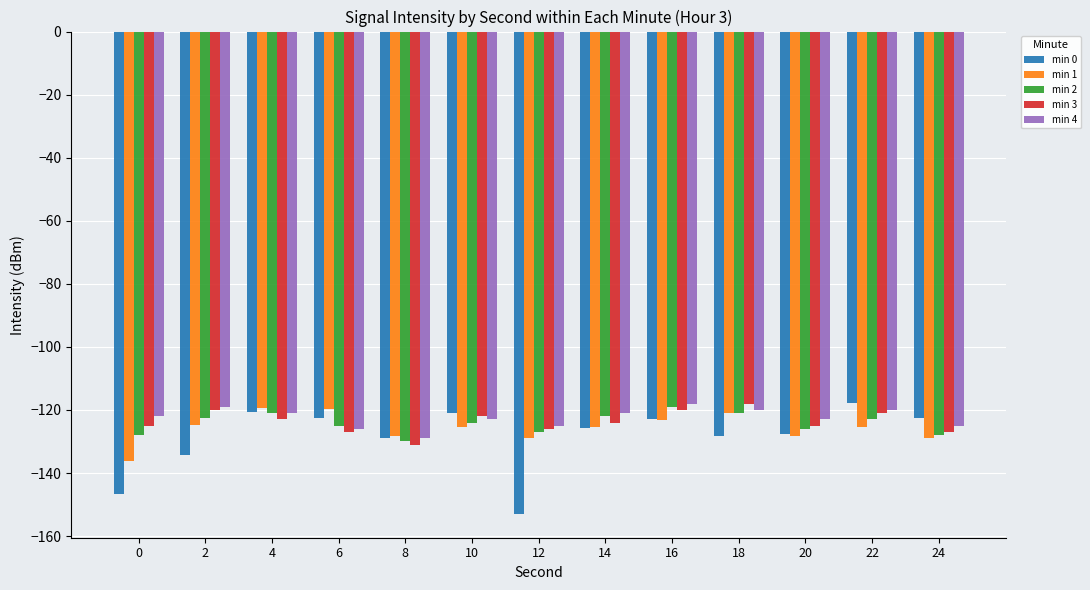

The value of min 0 at 10 is -184.0. True or false?

False